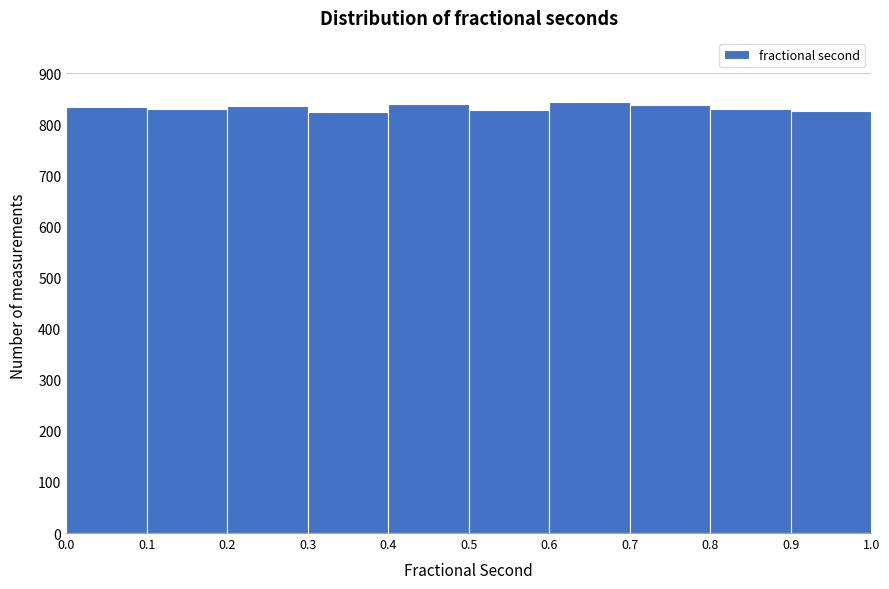

How tall is the bar that spans 0.1 to 0.2 on the x-axis? The values are not printed on the chart, so give them approximately, as read against the axis.

830